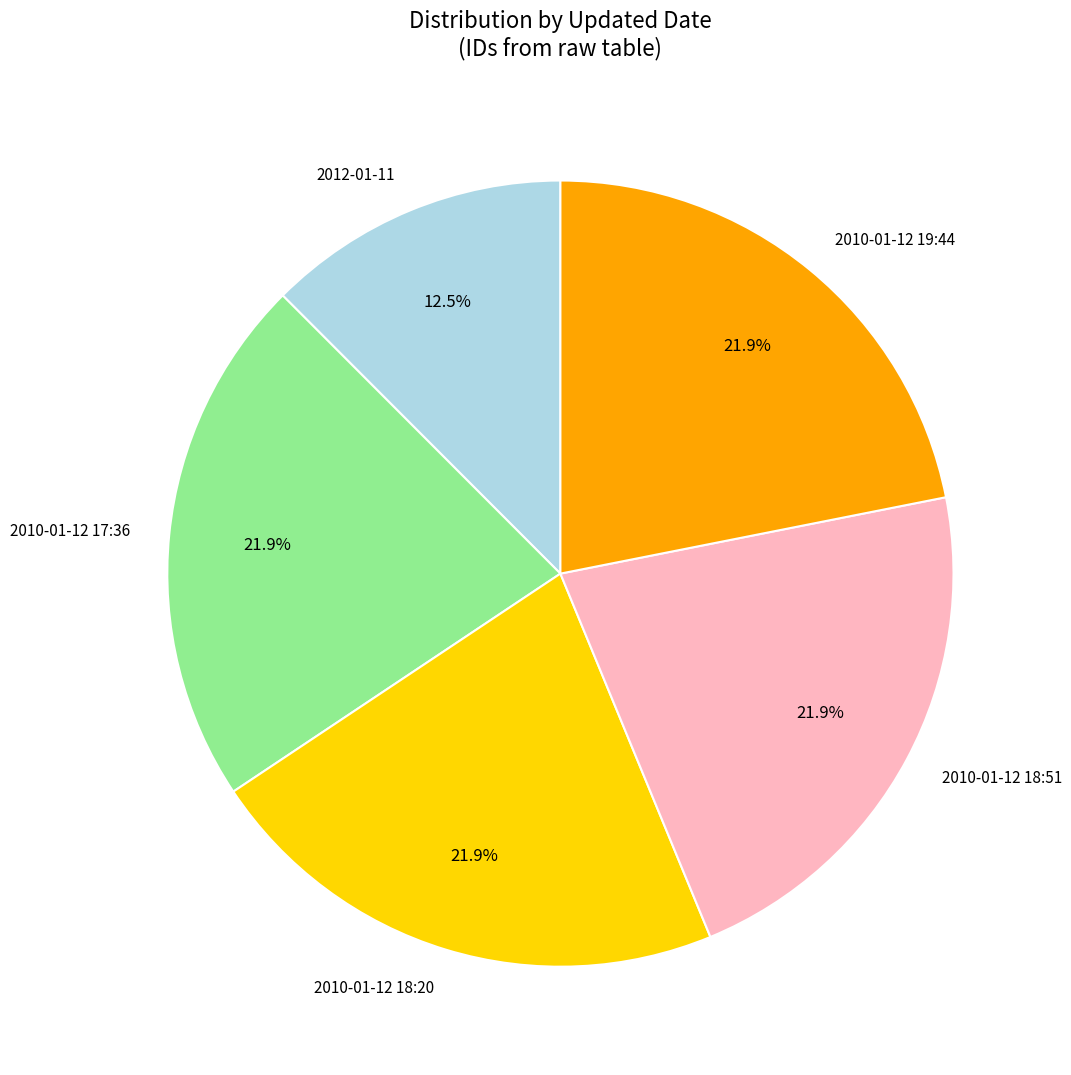

What is the smallest slice in the pie chart?

2012-01-11